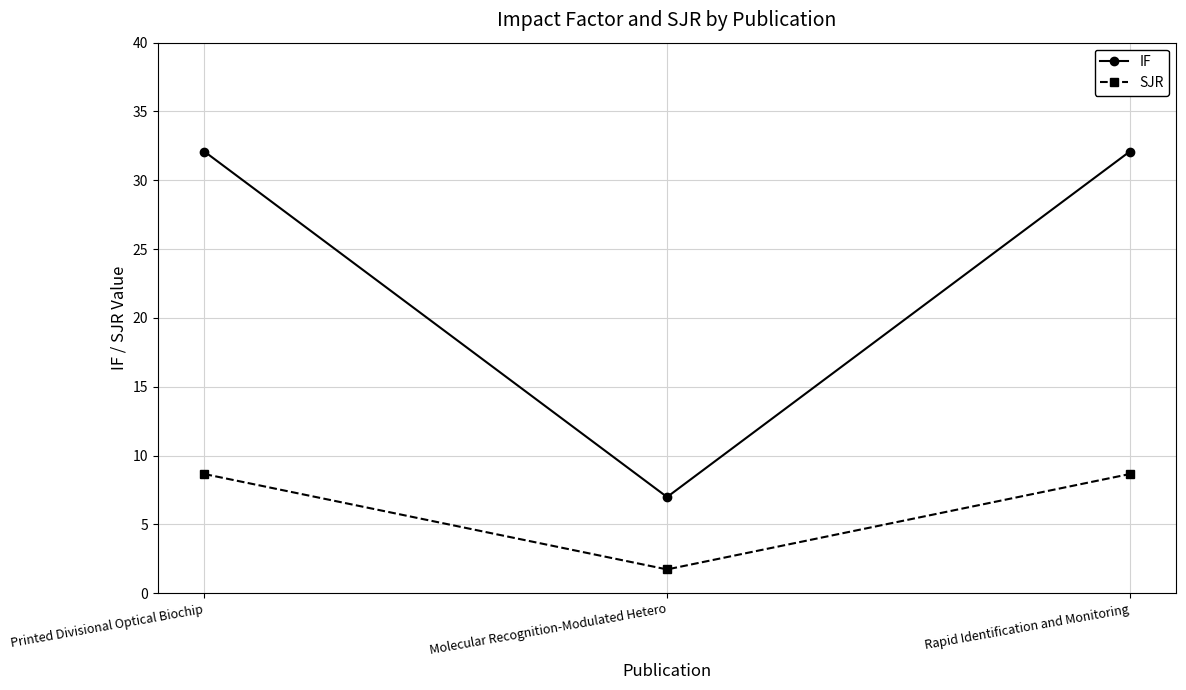

Where is IF nearest to the value 19?

Molecular Recognition-Modulated Hetero